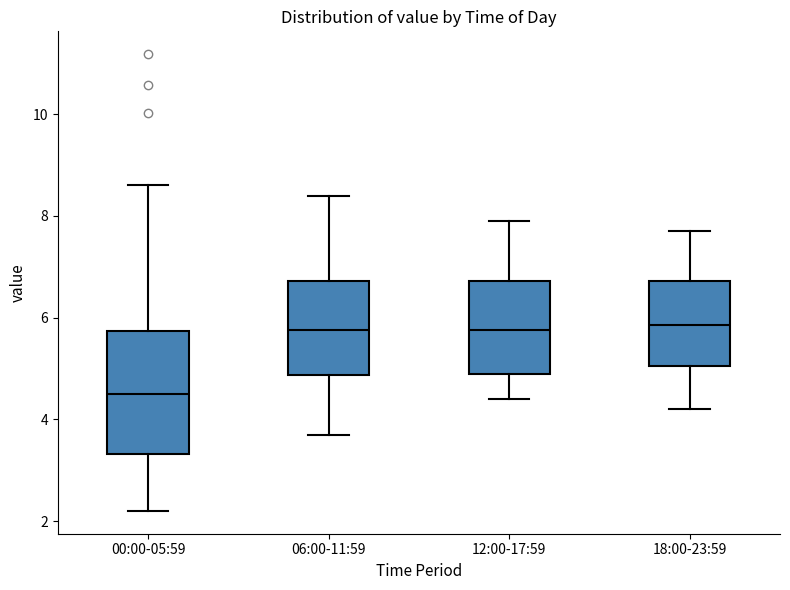

Which box is the tallest, from its lower edge to its upper edge?

00:00-05:59